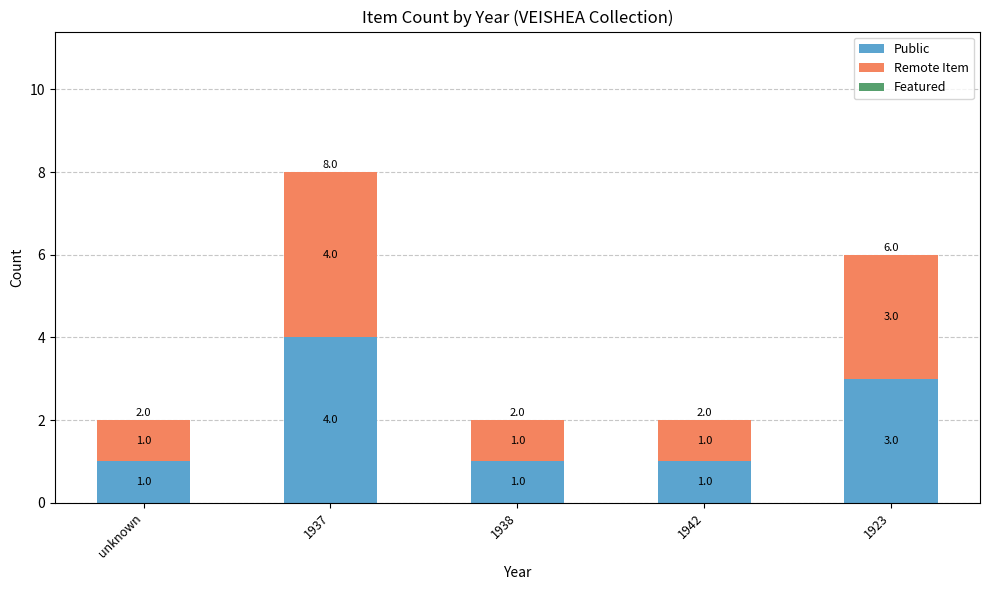

Reading left to right, transcribe the values for Public.

1	4	1	1	3